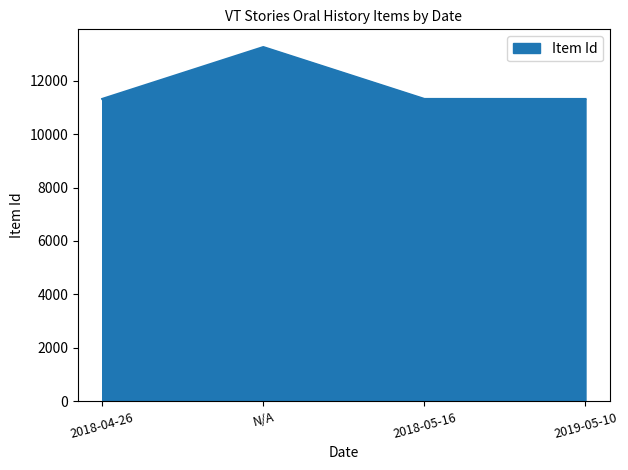

Is it true that the value at 2018-05-16 is 11312?

True